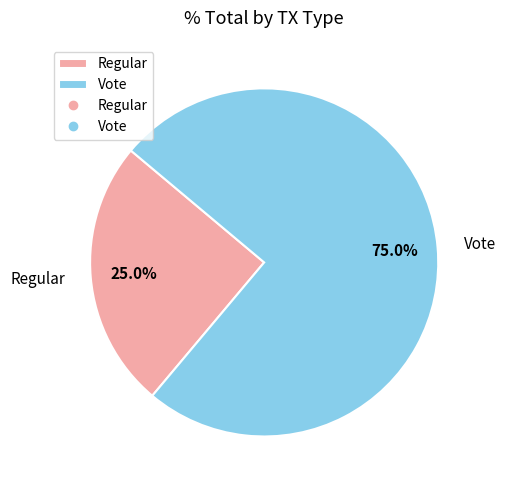

What percentage is NOT represented by Regular?

75.0%